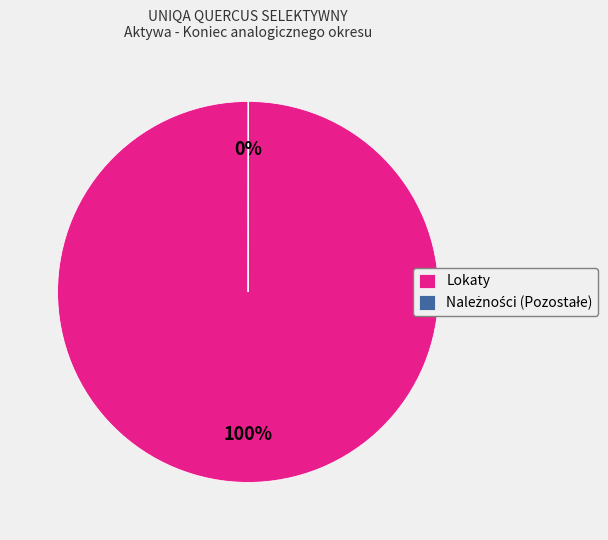

Which category has the biggest portion of the pie?

Lokaty